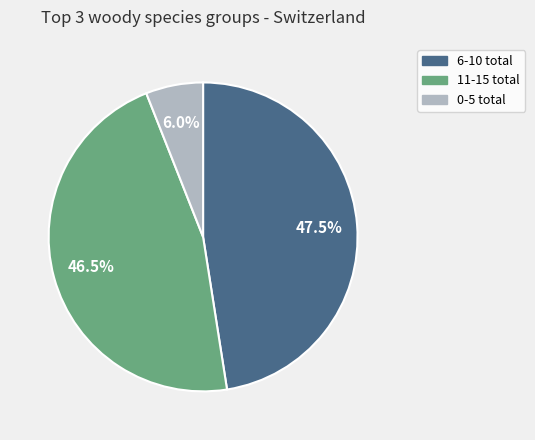

Does 6-10 total represent more than half of the total?

No